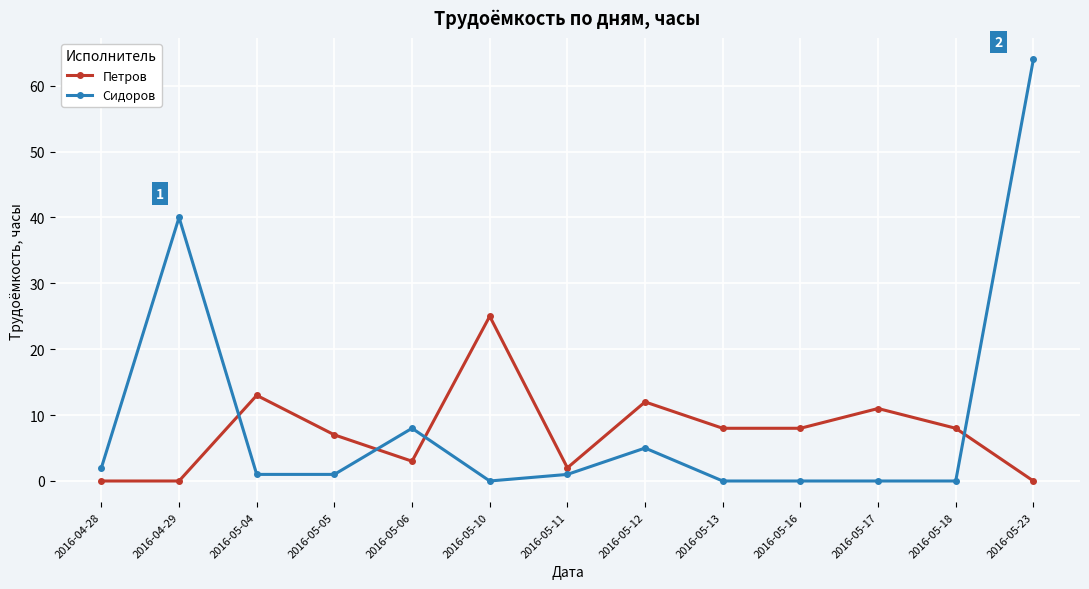

Where does the Сидоров series first go above 1?

2016-04-28